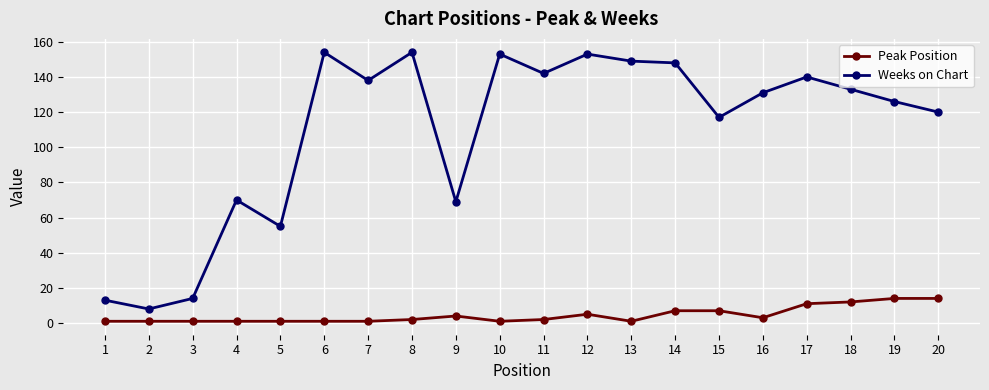

The Weeks on Chart series shows 215 at 17. True or false?

False